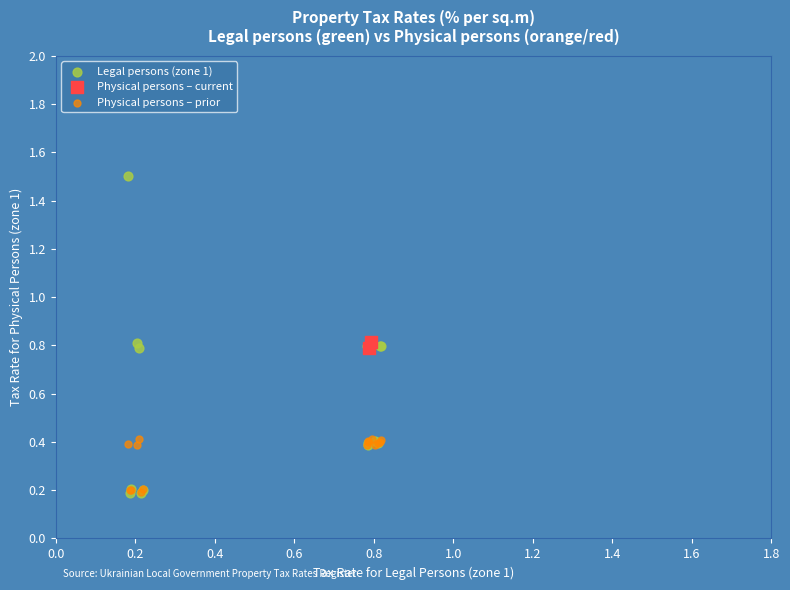

What are all the series names shown in the legend?

Legal persons (zone 1), Physical persons – current, Physical persons – prior